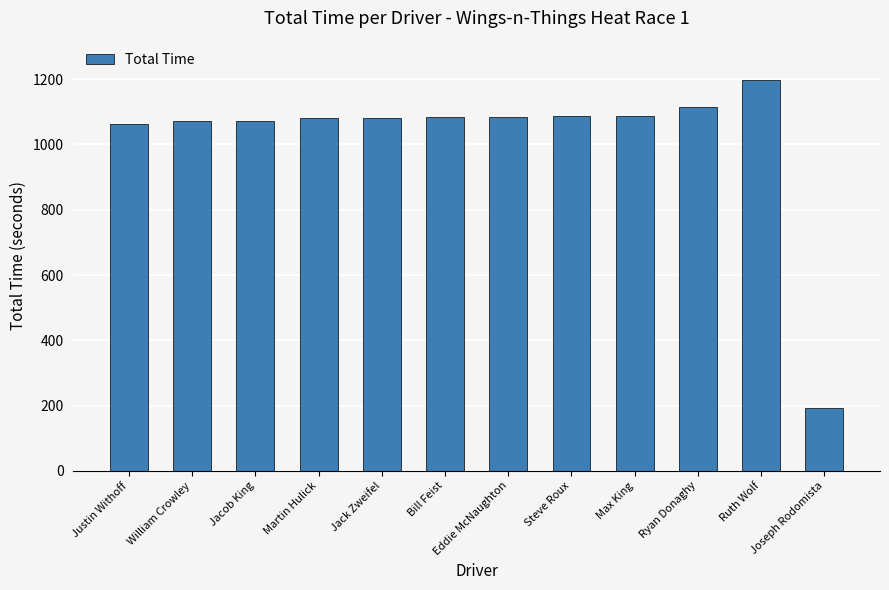

What is the value of the 5th bar from the left?

1082.6